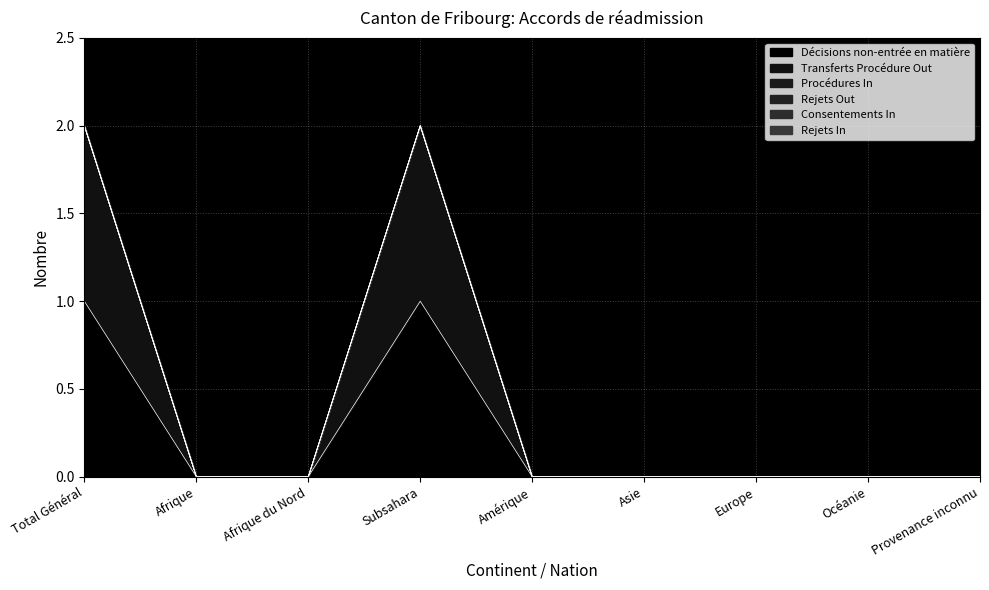

What are all the series names shown in the legend?

Décisions non-entrée en matière, Transferts Procédure Out, Procédures In, Rejets Out, Consentements In, Rejets In